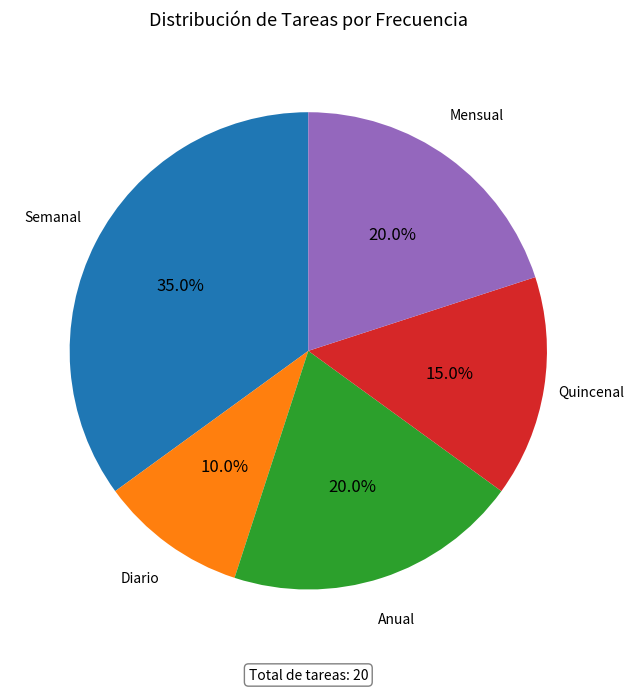

To the nearest percent, what is the difference between the largest and smallest slice percentages?

25%